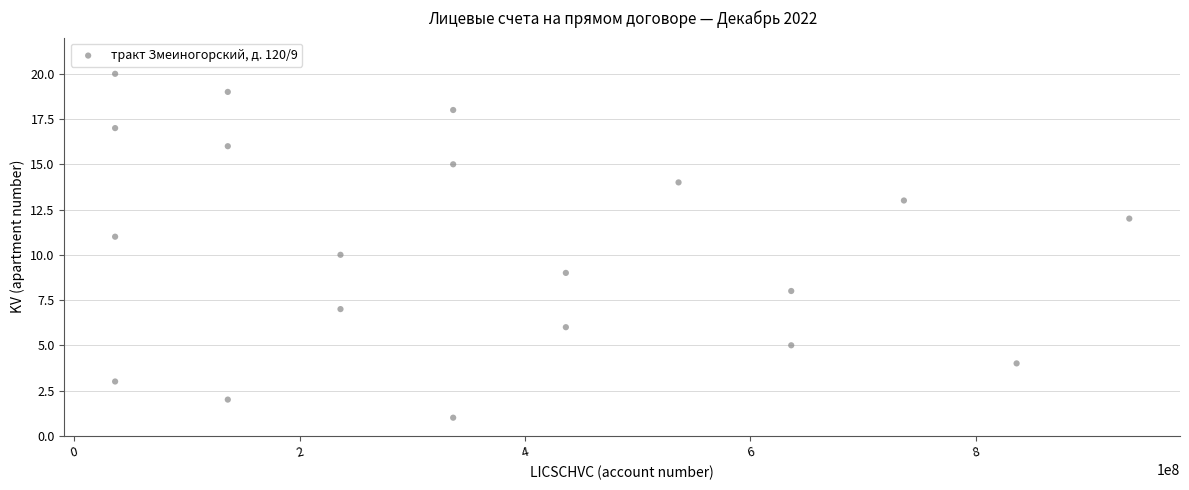

What is the range of X values (max minus min)?

900000009